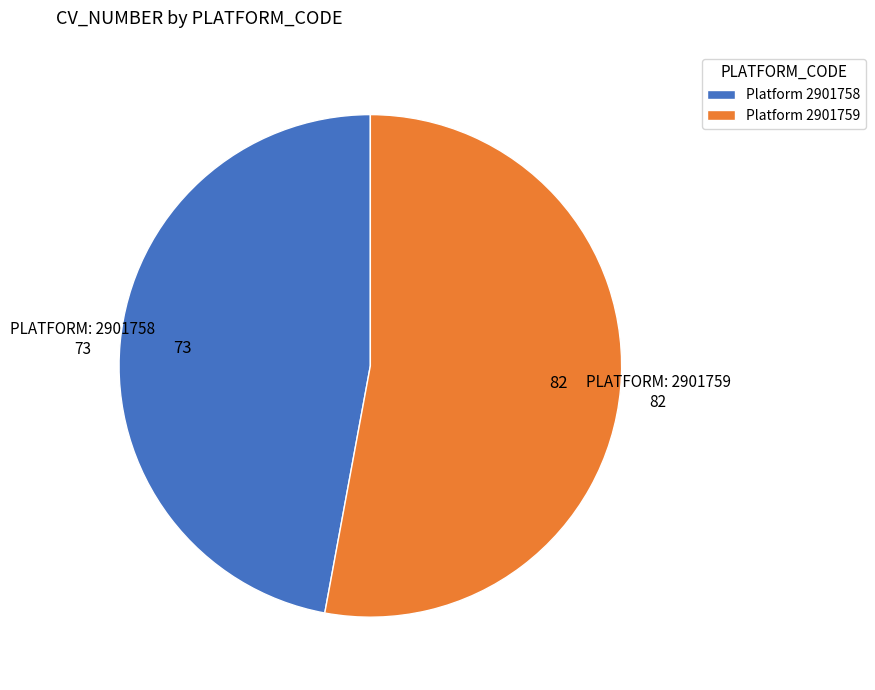

What is the ratio of the value at Platform 2901758 to the value at Platform 2901759?

0.9